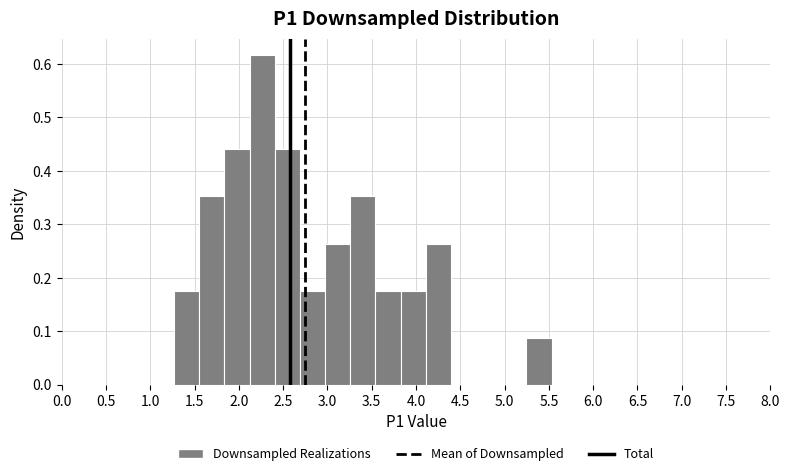

Reading left to right, list every bar in this chart as the range it spans on the x-axis followed by its height. Neither the bar edges nor the heights are printed on the chart, so give them approximately, as read against the axes.

1.25 to 1.55: 0.18
1.55 to 1.85: 0.35
1.85 to 2.10: 0.44
2.10 to 2.40: 0.62
2.40 to 2.70: 0.44
2.70 to 2.95: 0.18
2.95 to 3.25: 0.26
3.25 to 3.55: 0.35
3.55 to 3.85: 0.18
3.85 to 4.10: 0.18
4.10 to 4.40: 0.26
4.40 to 4.70: 0
4.70 to 4.95: 0
4.95 to 5.25: 0
5.25 to 5.55: 0.09